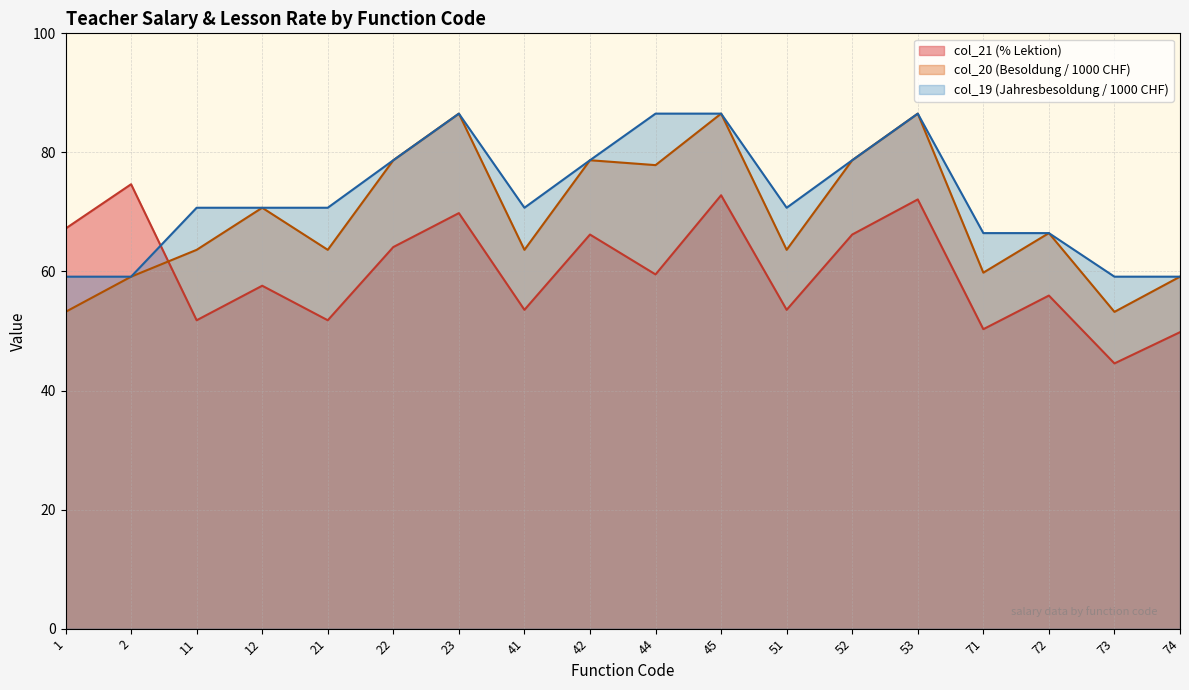

What is the greatest value displayed?

86.5